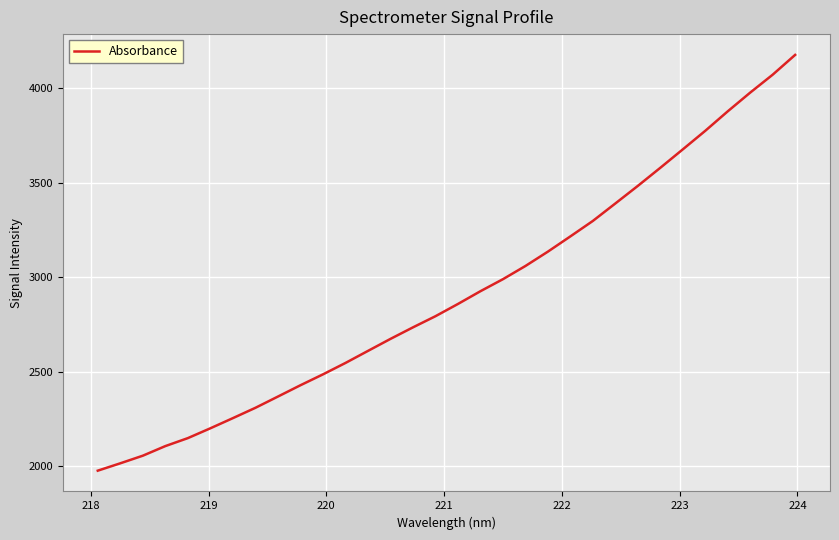

How many lines are shown in the chart?

1